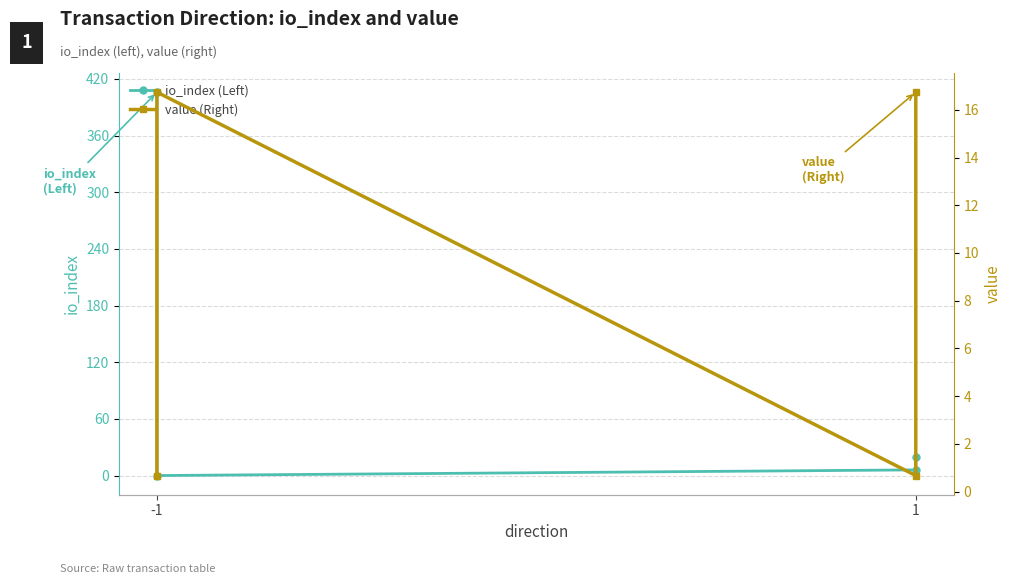

Which has a higher value, -1 or -1?

-1